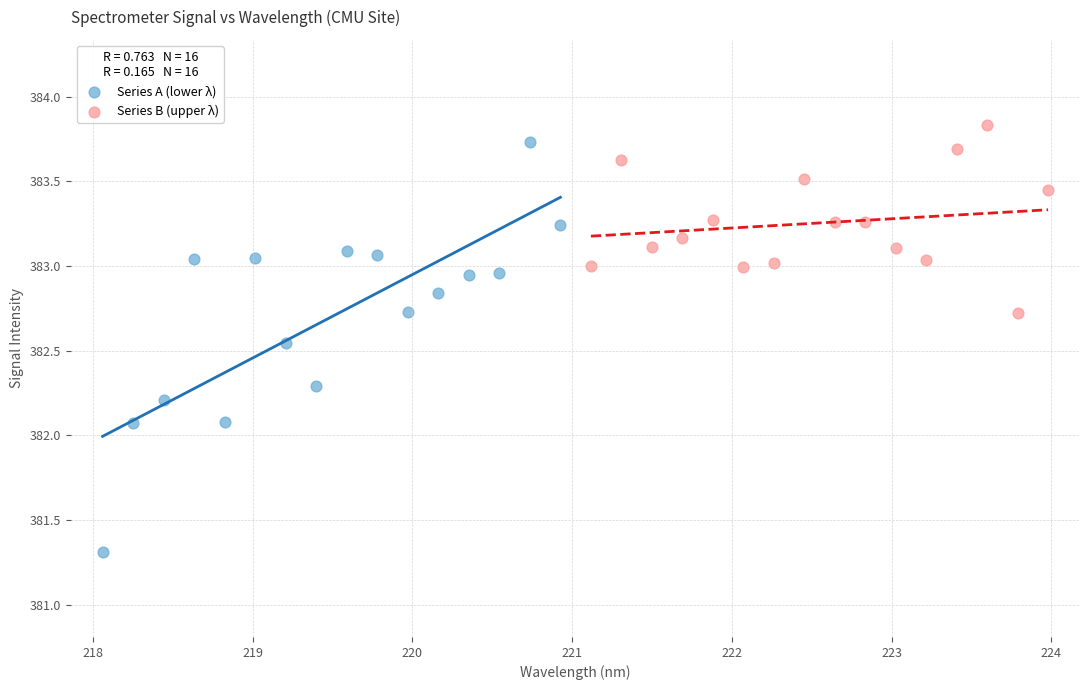

What are all the series names shown in the legend?

Series A (lower λ), Series B (upper λ)